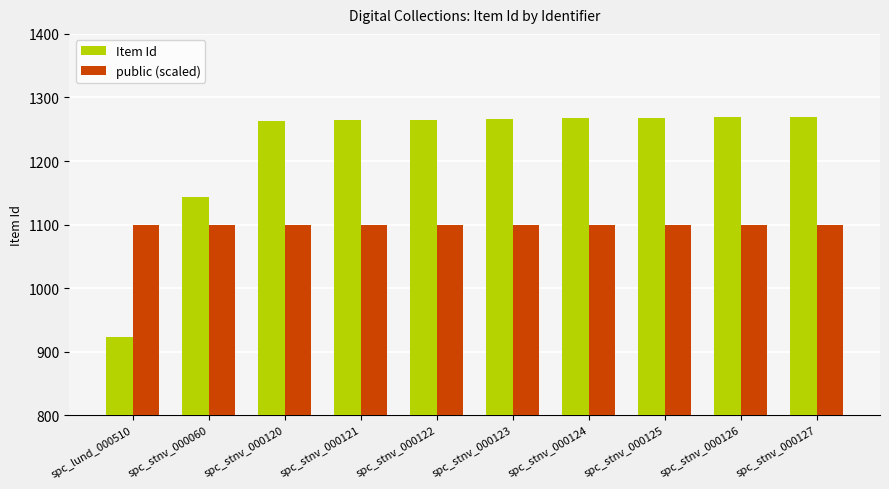

Are the bars horizontal?

No